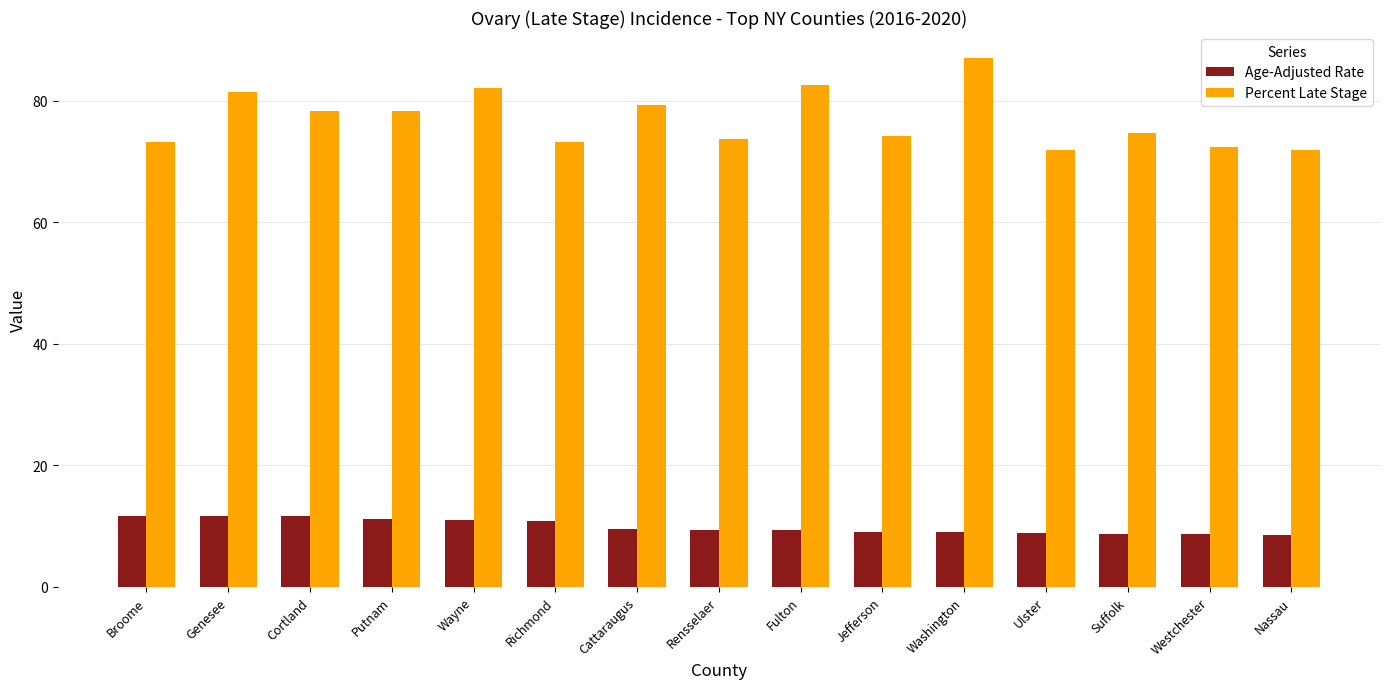

Rank the series by their average value, from highest to lowest.

Percent Late Stage, Age-Adjusted Rate